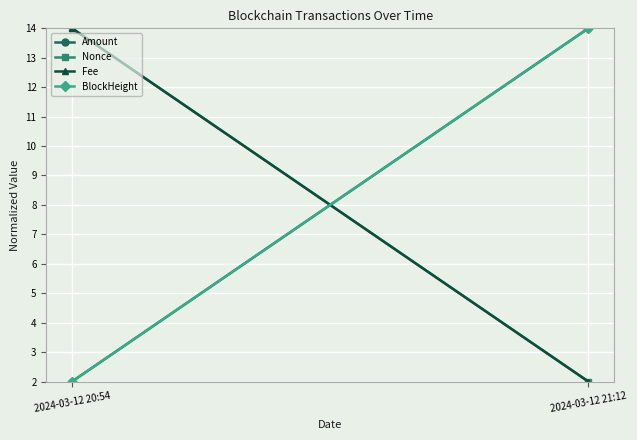

What are all the series names shown in the legend?

Amount, Nonce, Fee, BlockHeight